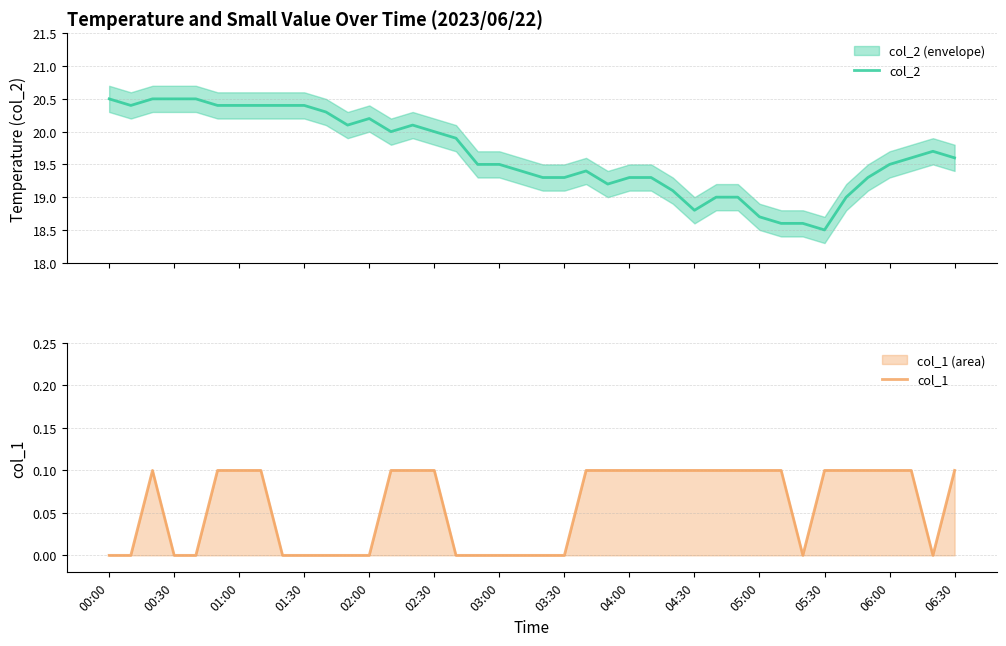

True or false: col_1 has more than 1 points higher than both neighbors.

False